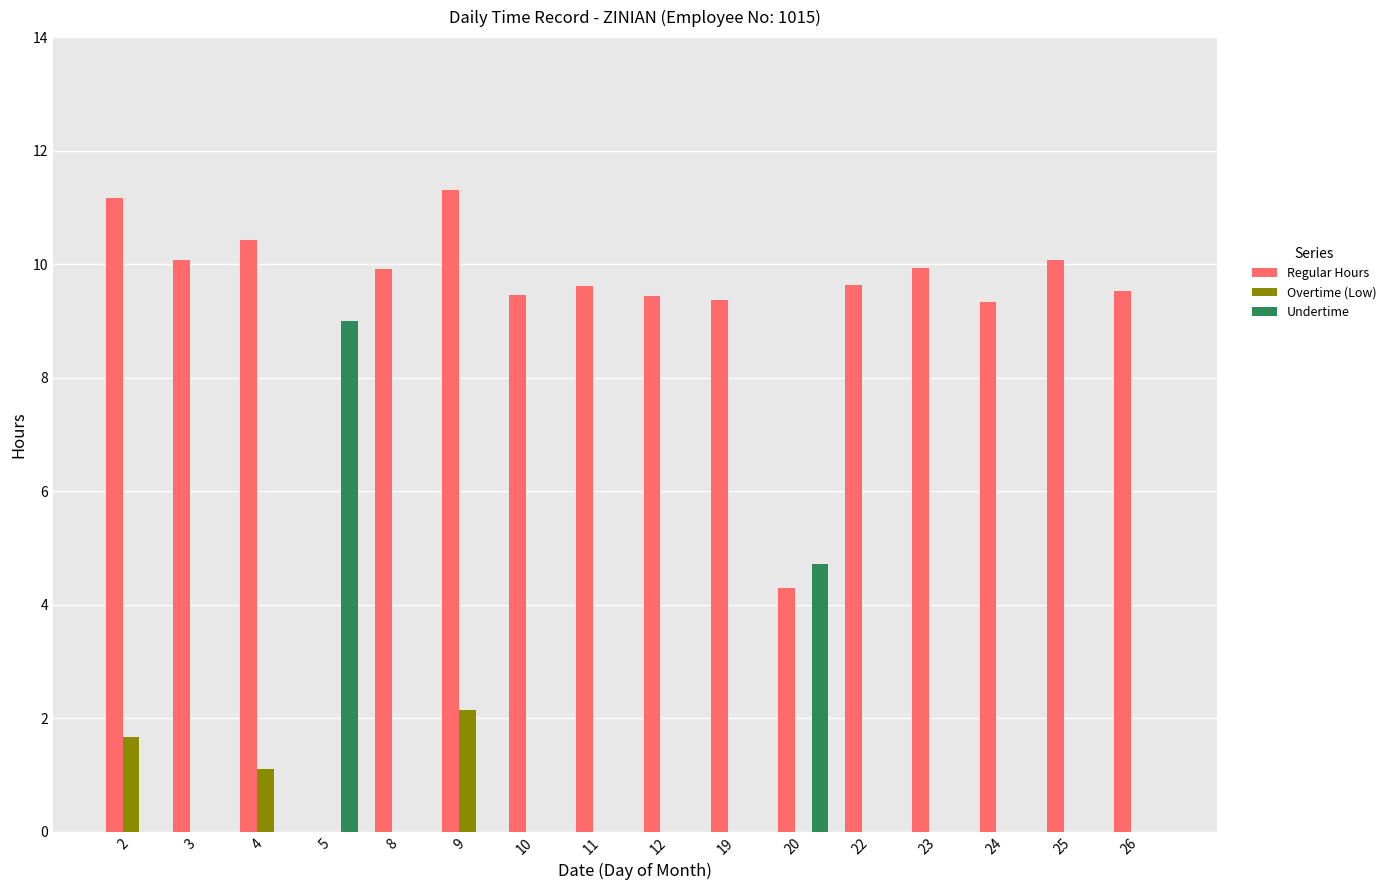

What is the total value across all series at 9?

13.5